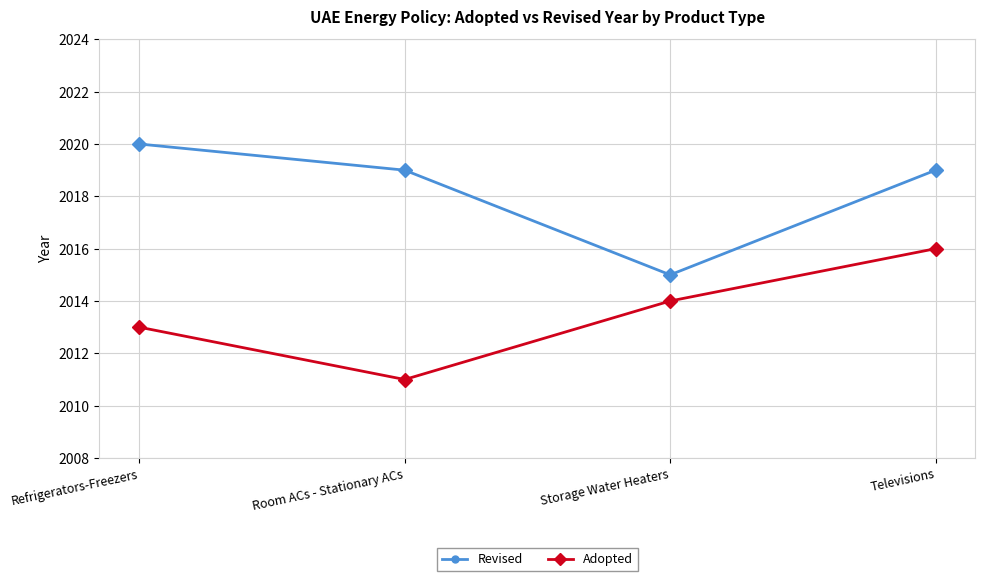

Rank the series by their maximum value, from highest to lowest.

Revised, Adopted